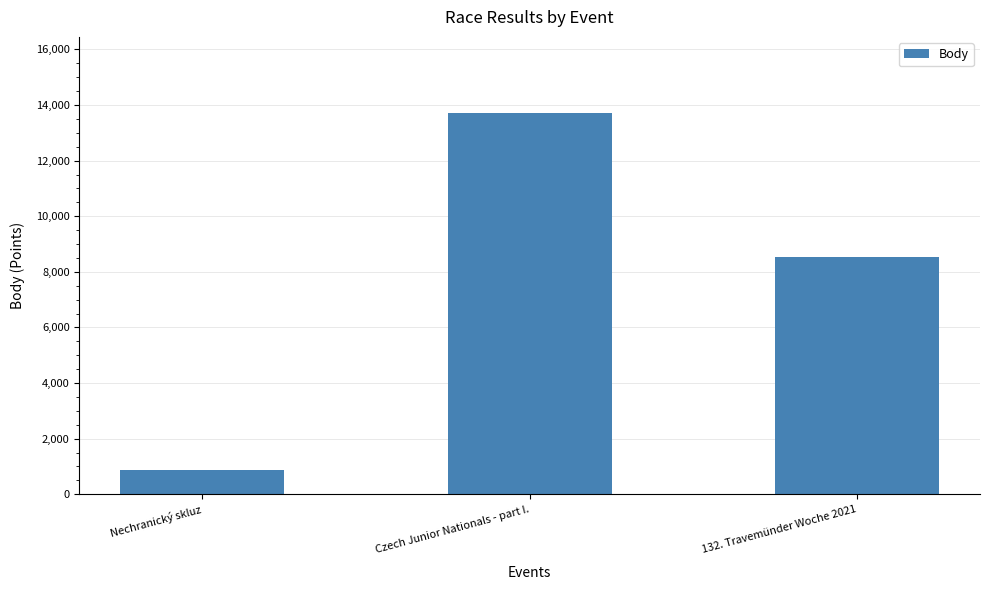

True or false: the data shows 8529 at 132. Travemünder Woche 2021.

True